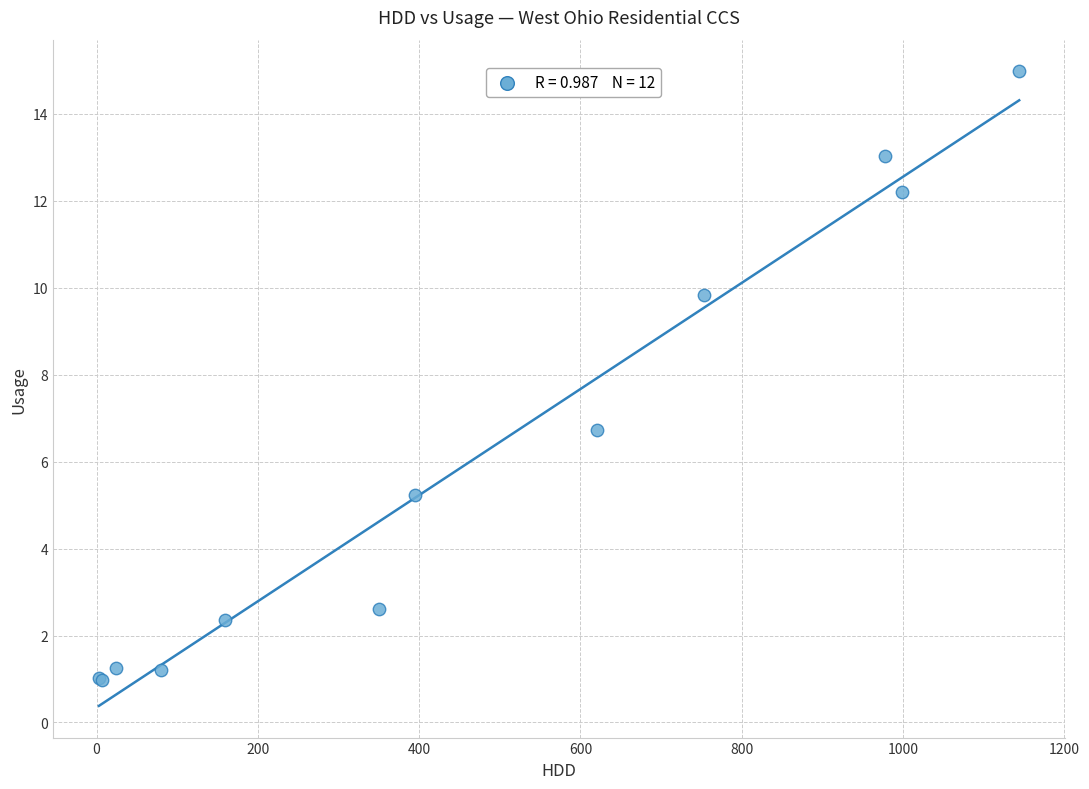

What Y value in the scatter plot is closest to 7?

6.7